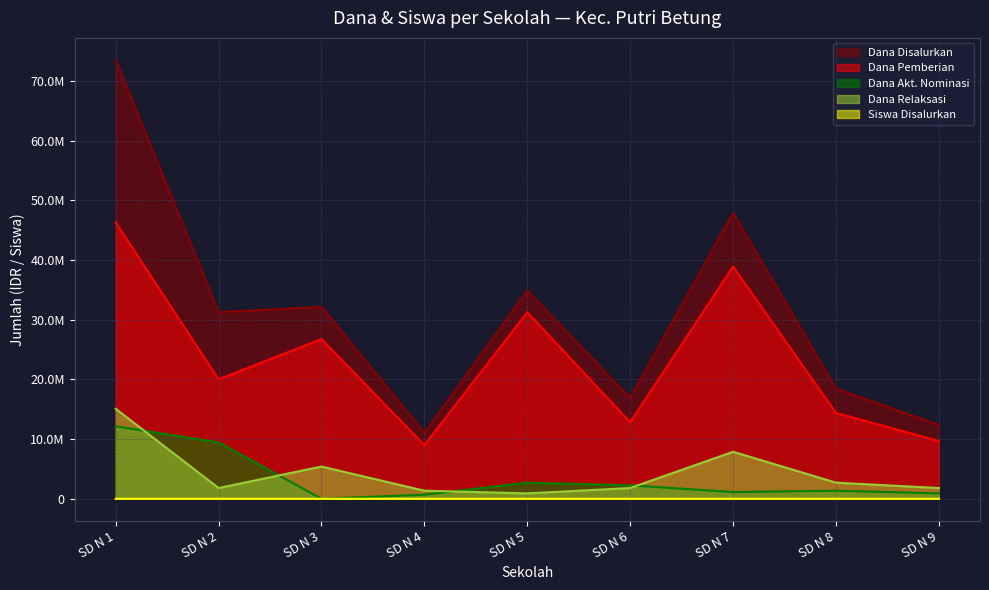

Reading left to right, what are all the values shown in this chart?

Dana Disalurkan: 73575000	31275000	32175000	11025000	34875000	16875000	47925000	18450000	12375000
Dana Pemberian: 46350000	20025000	26775000	9000000	31275000	12825000	38925000	14400000	9675000
Dana Akt. Nominasi: 12150000	9450000	0	675000	2700000	2250000	1125000	1350000	900000
Dana Relaksasi: 15075000	1800000	5400000	1350000	900000	1800000	7875000	2700000	1800000
Siswa Disalurkan: 182	78	82	28	85	42	125	50	33